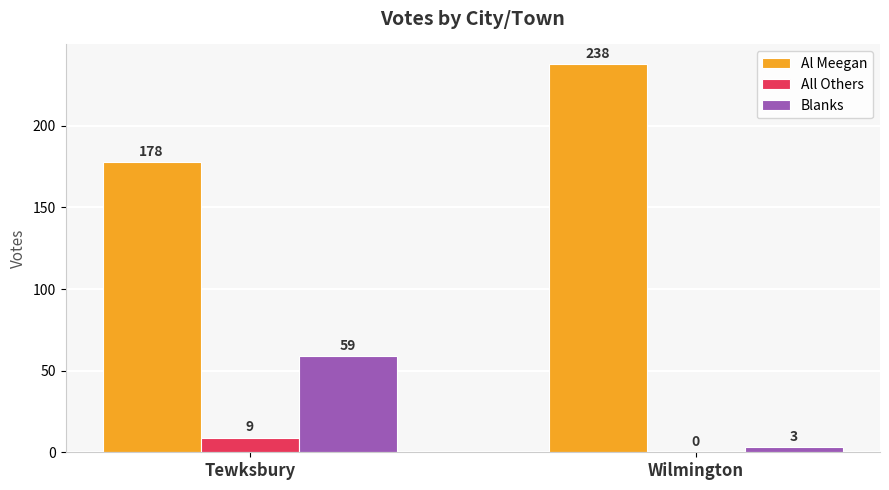

Between Tewksbury and Wilmington, which series saw the biggest shift?

Al Meegan